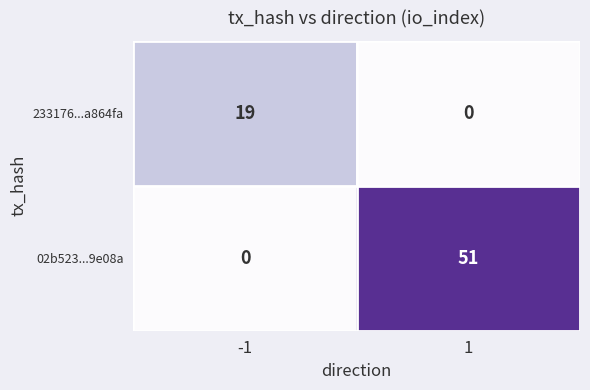

List the series in order of their overall mean, highest first.

02b523...9e08a, 233176...a864fa